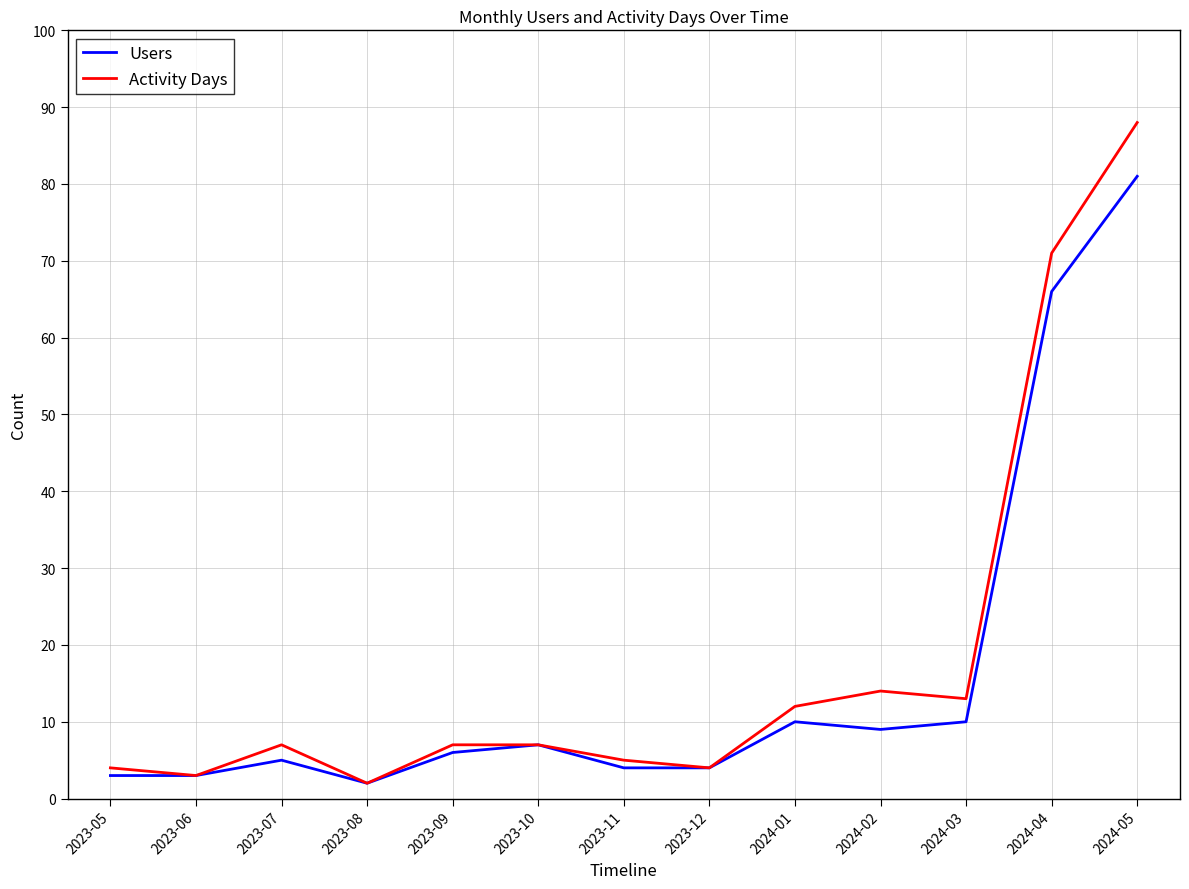

Which category has the highest value across all series?

2024-05